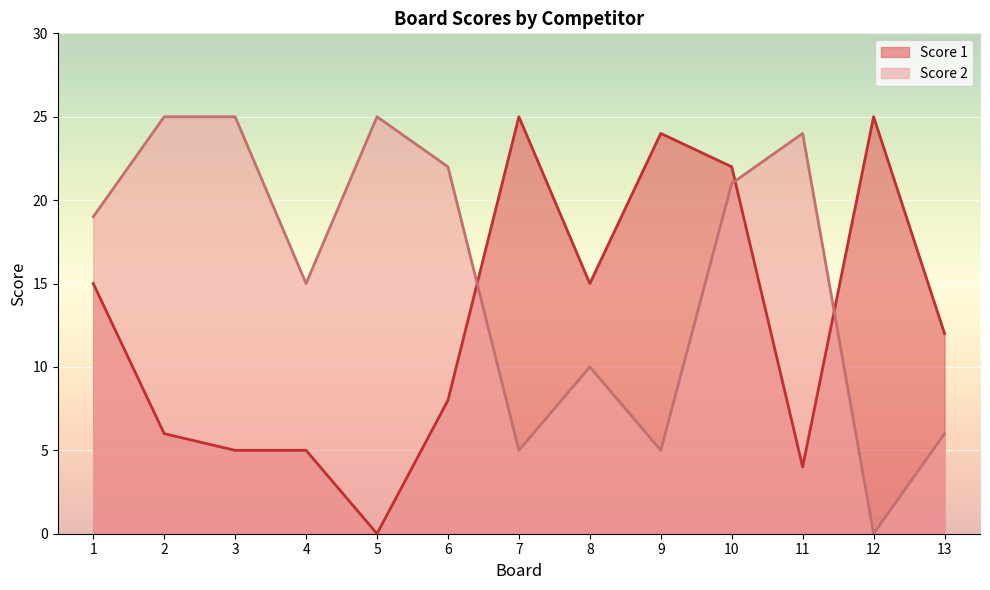

Which series has the largest total across all categories?

Score 2